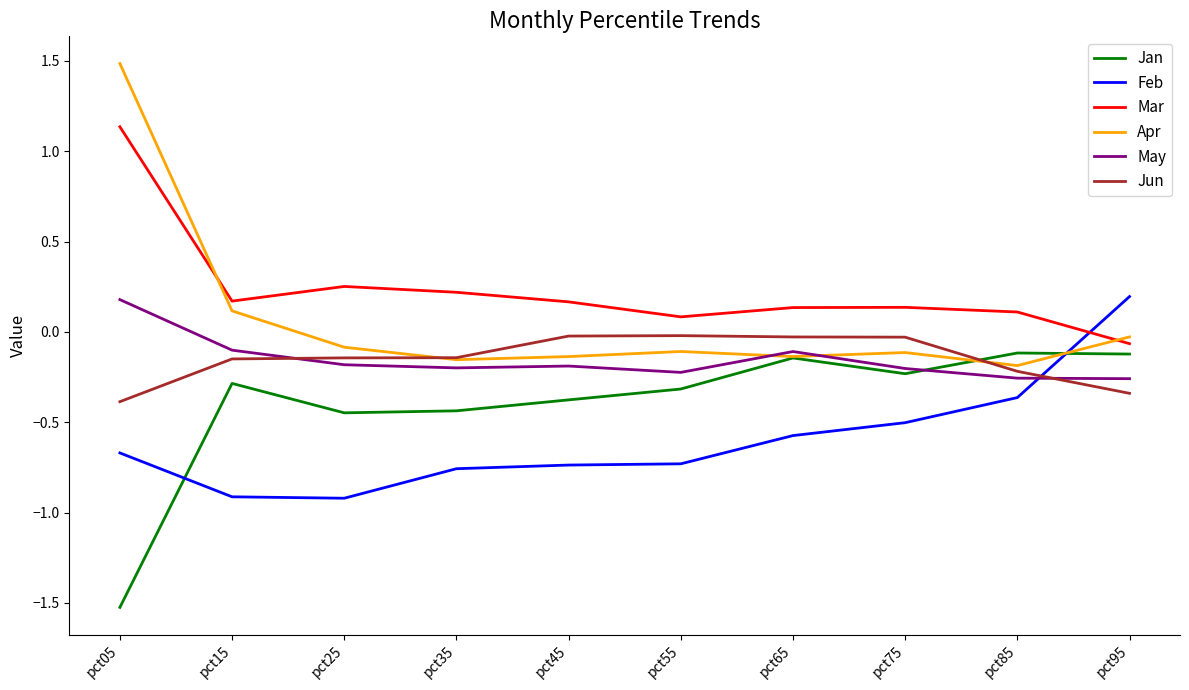

Which category has the highest value across all series?

pct05